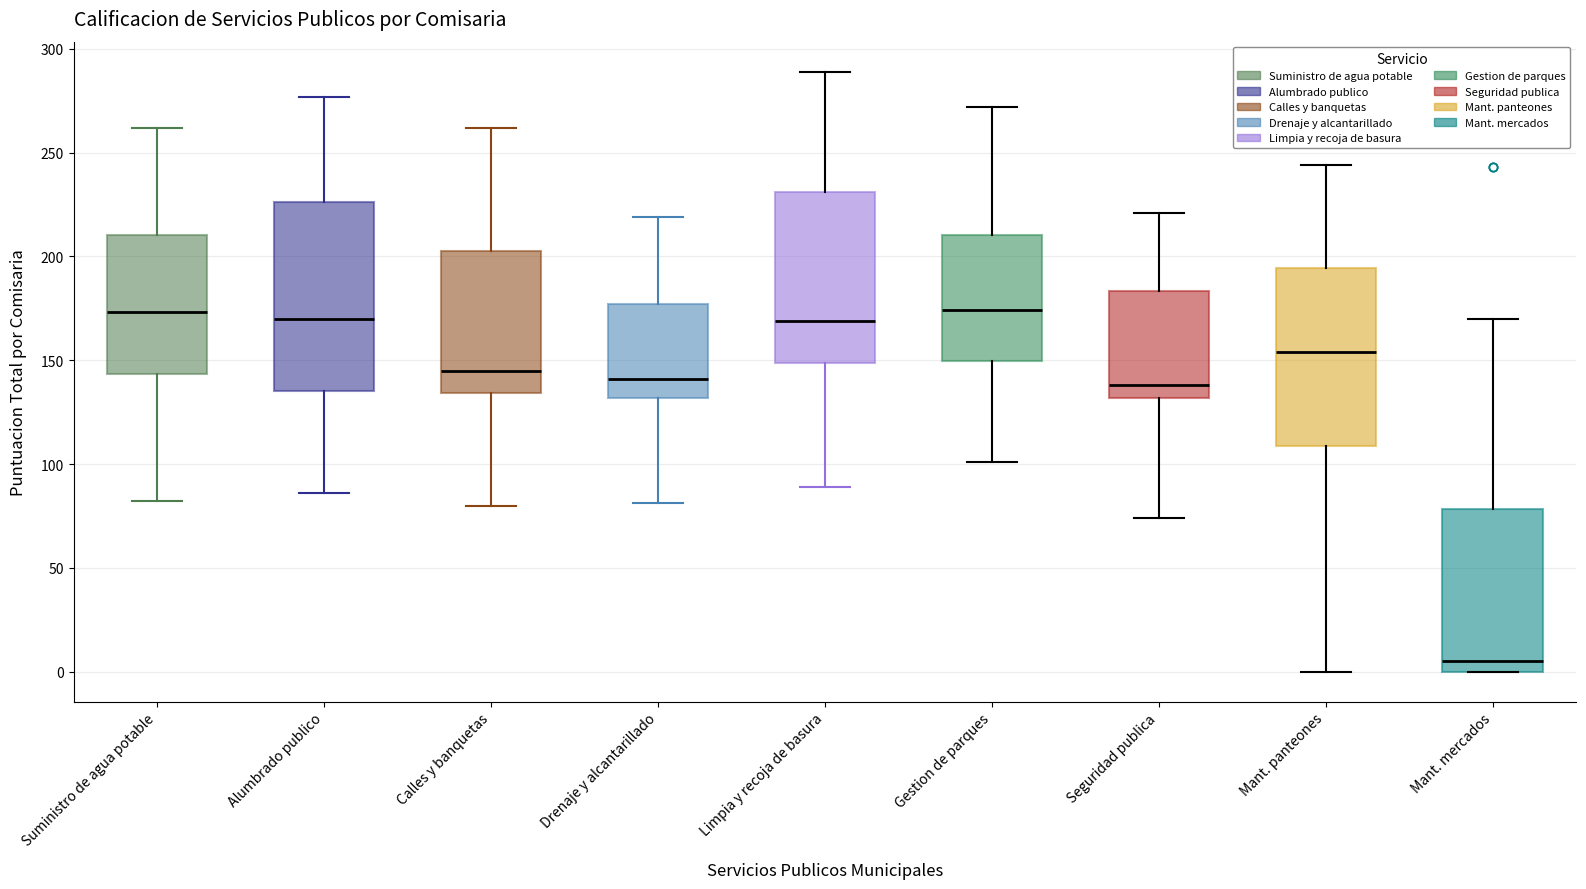

Reading left to right, read every box against the y-axis: the position of its median line, the range the box covers, and the ends of its whiskers. The values are not printed on the chart, so give them approximately, as read against the axis.

Suministro de agua potable: median 175, box 145 to 210, whiskers 80 to 260
Alumbrado publico: median 170, box 135 to 225, whiskers 85 to 275
Calles y banquetas: median 145, box 135 to 205, whiskers 80 to 260
Drenaje y alcantarillado: median 140, box 130 to 175, whiskers 80 to 220
Limpia y recoja de basura: median 170, box 150 to 230, whiskers 90 to 290
Gestion de parques: median 175, box 150 to 210, whiskers 100 to 270
Seguridad publica: median 140, box 130 to 185, whiskers 75 to 220
Mant. panteones: median 155, box 110 to 195, whiskers 0 to 245
Mant. mercados: median 5, box 0 to 80, whiskers 0 to 170